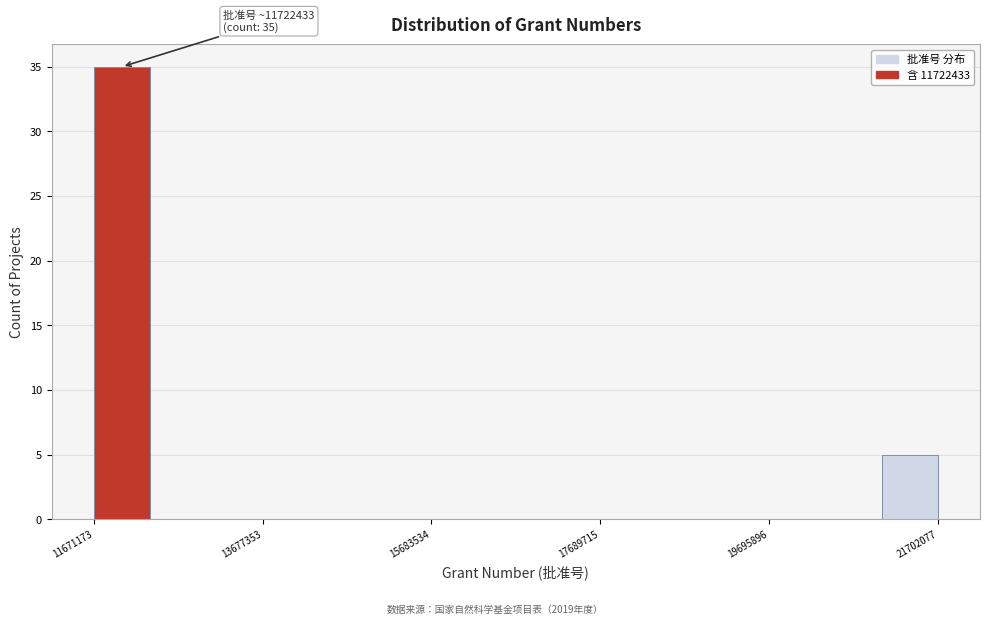

Around what value on the x-axis is the tallest bar? Give the approximate position of its centre, as read against the axis.

12000000